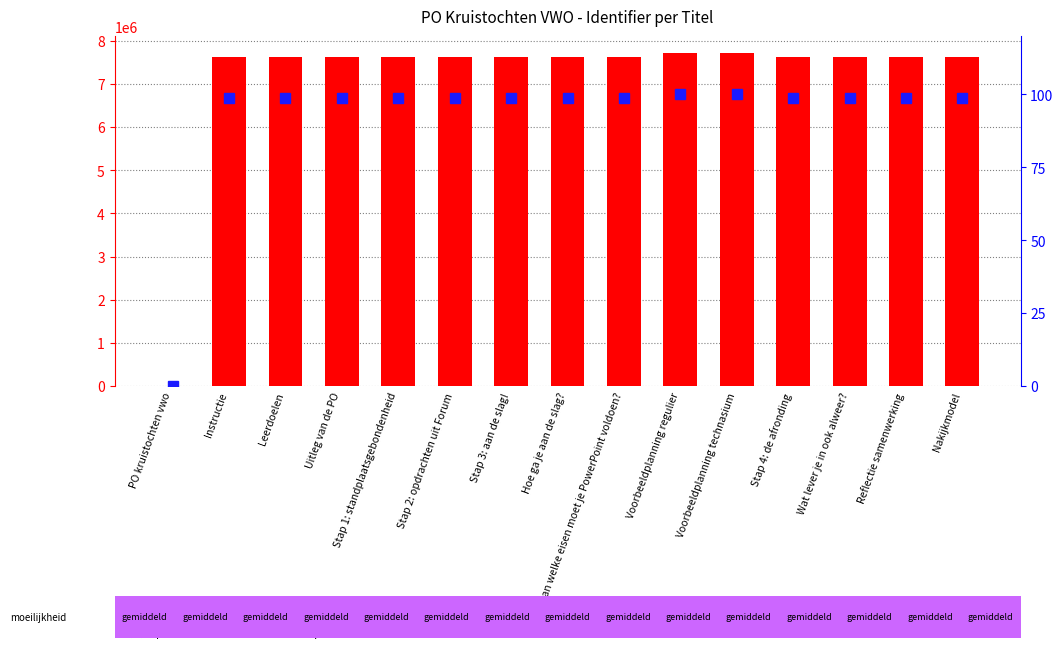

Reading left to right, what are all the values shown in this chart?

Identifier: PO kruistochten vwo=0.0	Instructie=7631074.0	Leerdoelen=7631076.0	Uitleg van de PO=7631078.0	Stap 1: standplaatsgebondenheid=7631080.0	Stap 2: opdrachten uit Forum=7631082.0	Stap 3: aan de slag!=7631084.0	Hoe ga je aan de slag?=7631085.0	Aan welke eisen moet je PowerPoint voldoen?=7631087.0	Voorbeeldplanning regulier=7722269.0	Voorbeeldplanning technasium=7722270.0	Stap 4: de afronding=7631089.0	Wat lever je in ook alweer?=7631090.0	Reflectie samenwerking=7631092.0	Nakijkmodel=7631094.0
percentile rank within the sample: PO kruistochten vwo=0.0	Instructie=98.8	Leerdoelen=98.8	Uitleg van de PO=98.8	Stap 1: standplaatsgebondenheid=98.8	Stap 2: opdrachten uit Forum=98.8	Stap 3: aan de slag!=98.8	Hoe ga je aan de slag?=98.8	Aan welke eisen moet je PowerPoint voldoen?=98.8	Voorbeeldplanning regulier=100.0	Voorbeeldplanning technasium=100.0	Stap 4: de afronding=98.8	Wat lever je in ook alweer?=98.8	Reflectie samenwerking=98.8	Nakijkmodel=98.8